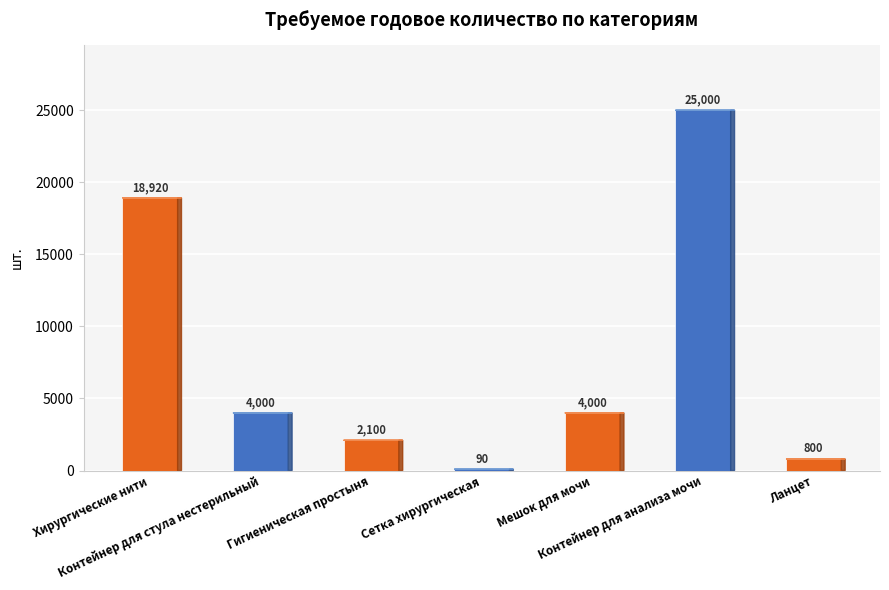

What is the sum of all values?

54910